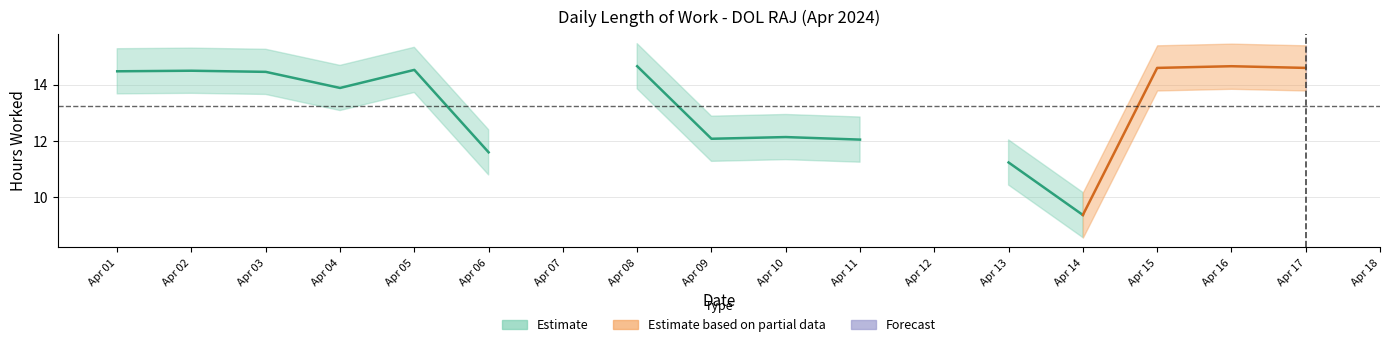

Is it true that the value at 3 is 14.4?

True